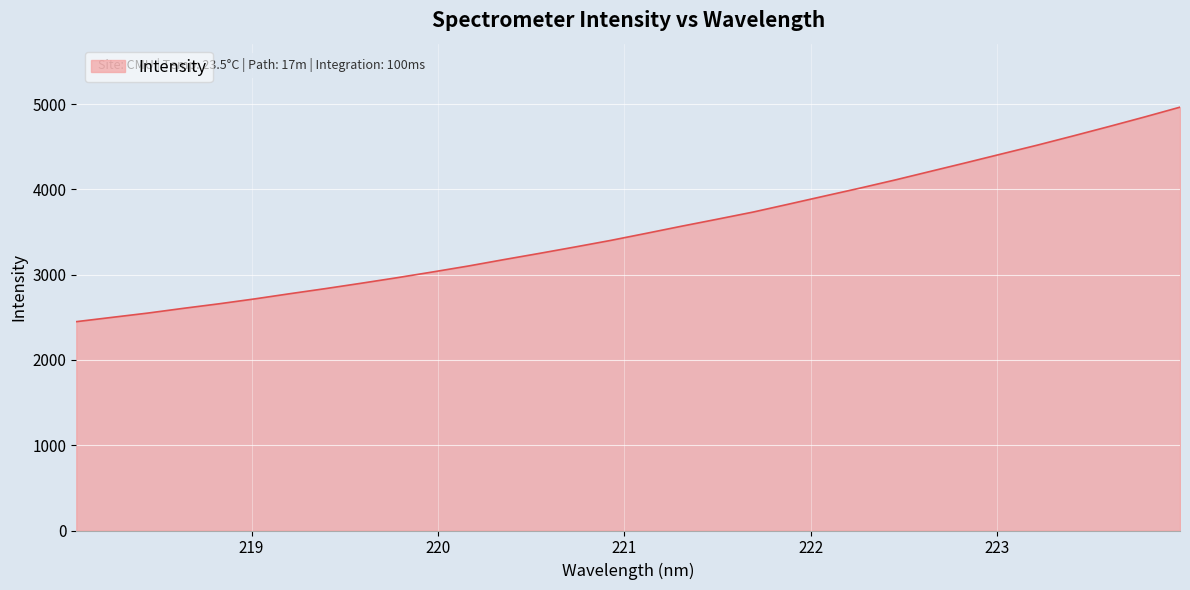

Reading left to right, extract all data points from this chart.

2448.5	2498.8	2548.8	2604.5	2657.8	2715.1	2776.8	2836.6	2899.3	2963.8	3031.2	3100.9	3176.1	3249.3	3324.3	3401.2	3484.2	3568.5	3650.3	3733.5	3826.5	3920.7	4014.0	4110.8	4212.4	4313.6	4416.7	4519.5	4626.8	4736.1	4848.0	4963.4